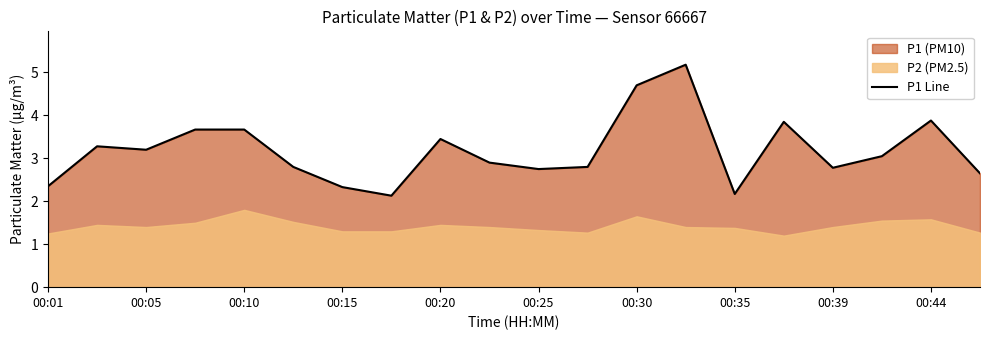

Reading left to right, list all the values displayed in this chart.

2.4	3.3	3.2	3.7	3.7	2.8	2.3	2.1	3.5	2.9	2.8	2.8	4.7	5.2	2.2	3.9	2.8	3.0	3.9	2.6